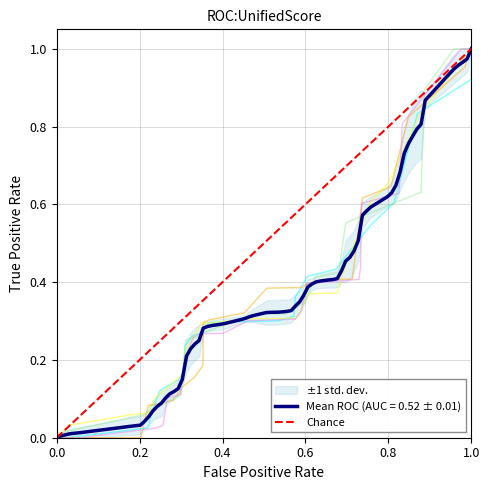

How many categories are shown in the chart?

2